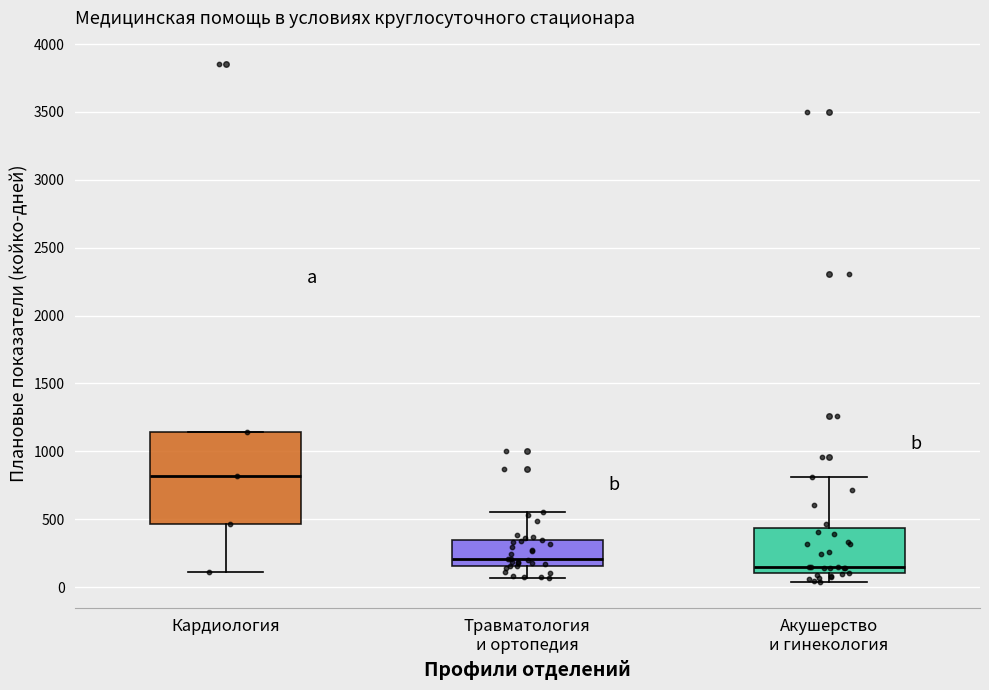

Which box has the highest median line?

Кардиология